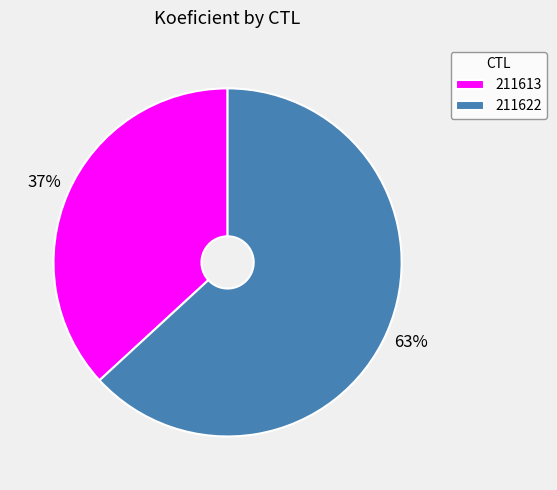

Between 211622 and 211613, which is larger?

211622